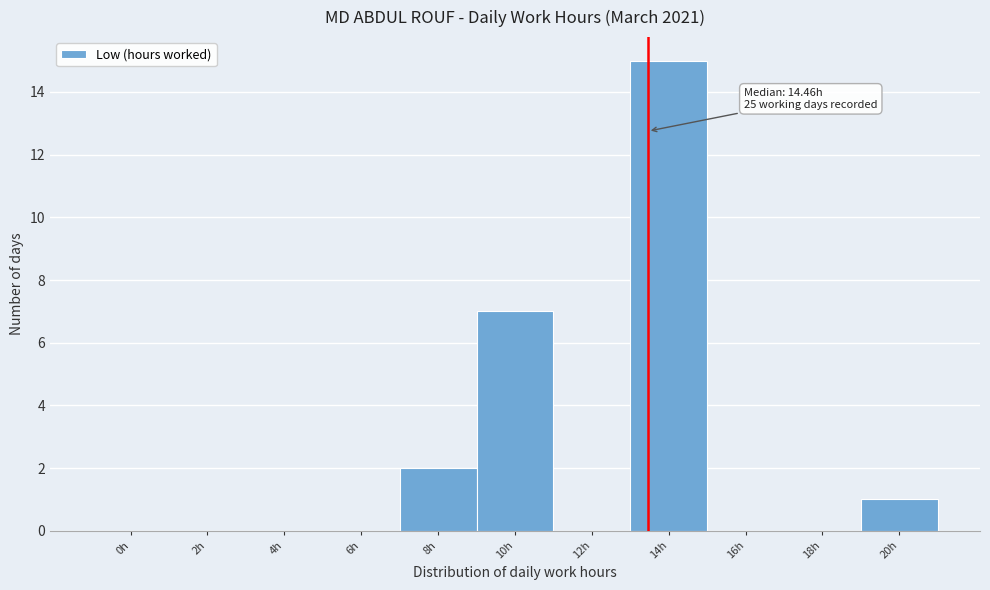

Reading right to left, extract all data points from this chart.

20h=1	18h=0	16h=0	14h=15	12h=0	10h=7	8h=2	6h=0	4h=0	2h=0	0h=0